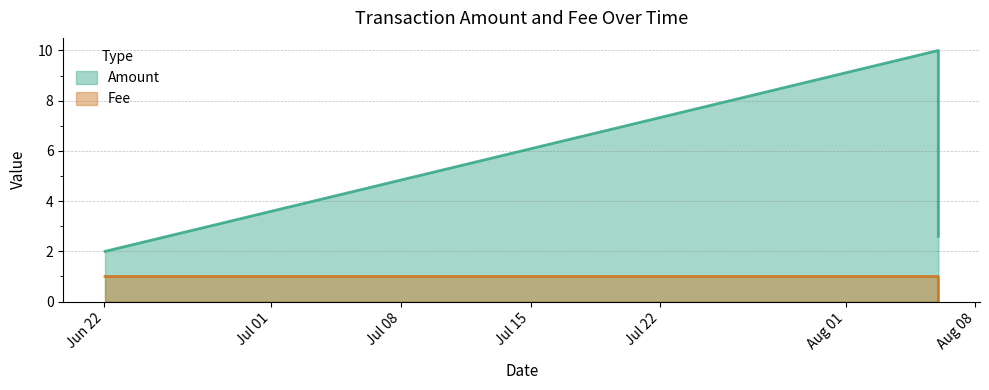

Reading left to right, transcribe all the data shown in this chart.

Amount: 2.0	10.0	2.6
Fee: 1.0	1.0	0.0